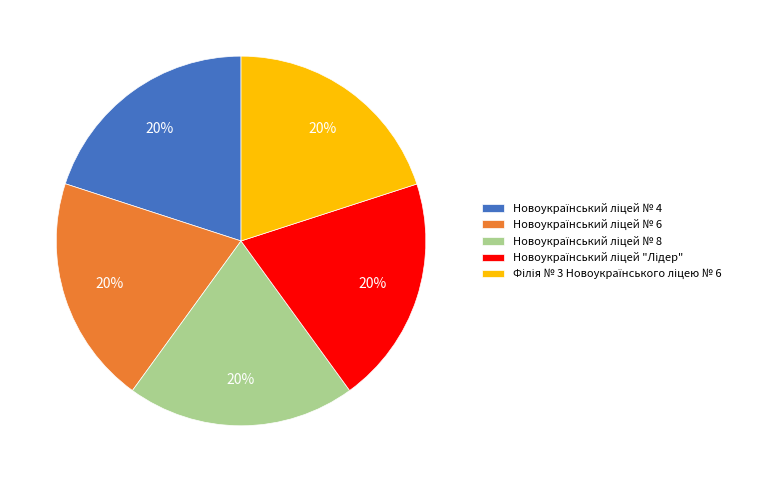

Is there a majority slice in this chart?

No